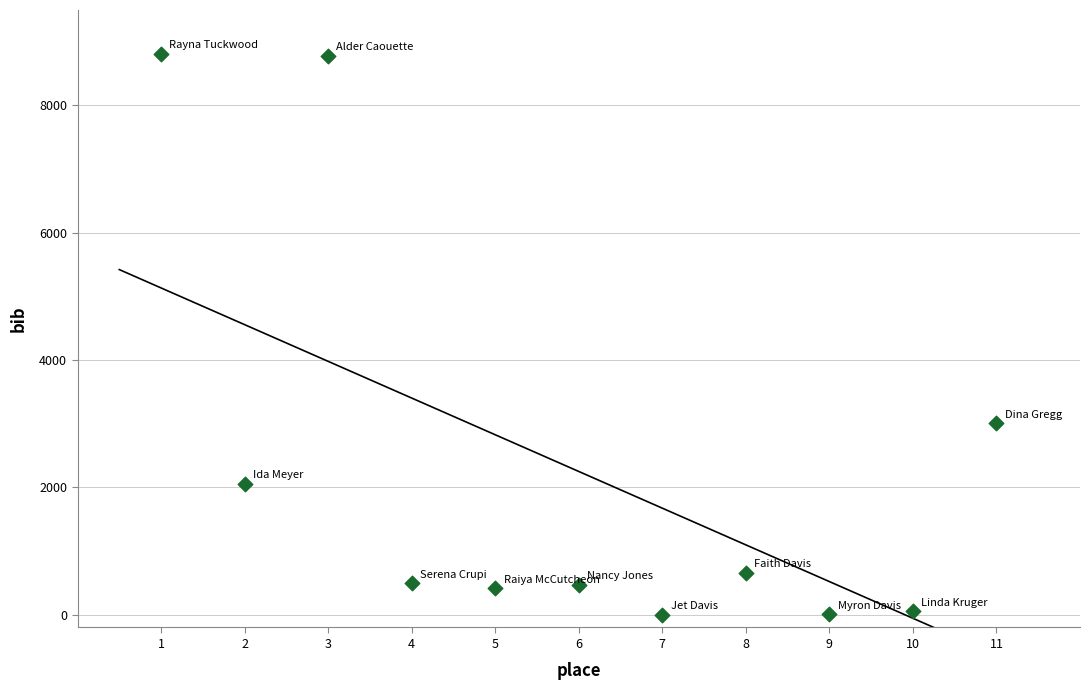

What Y value in the scatter plot is closest to 4406?

3011